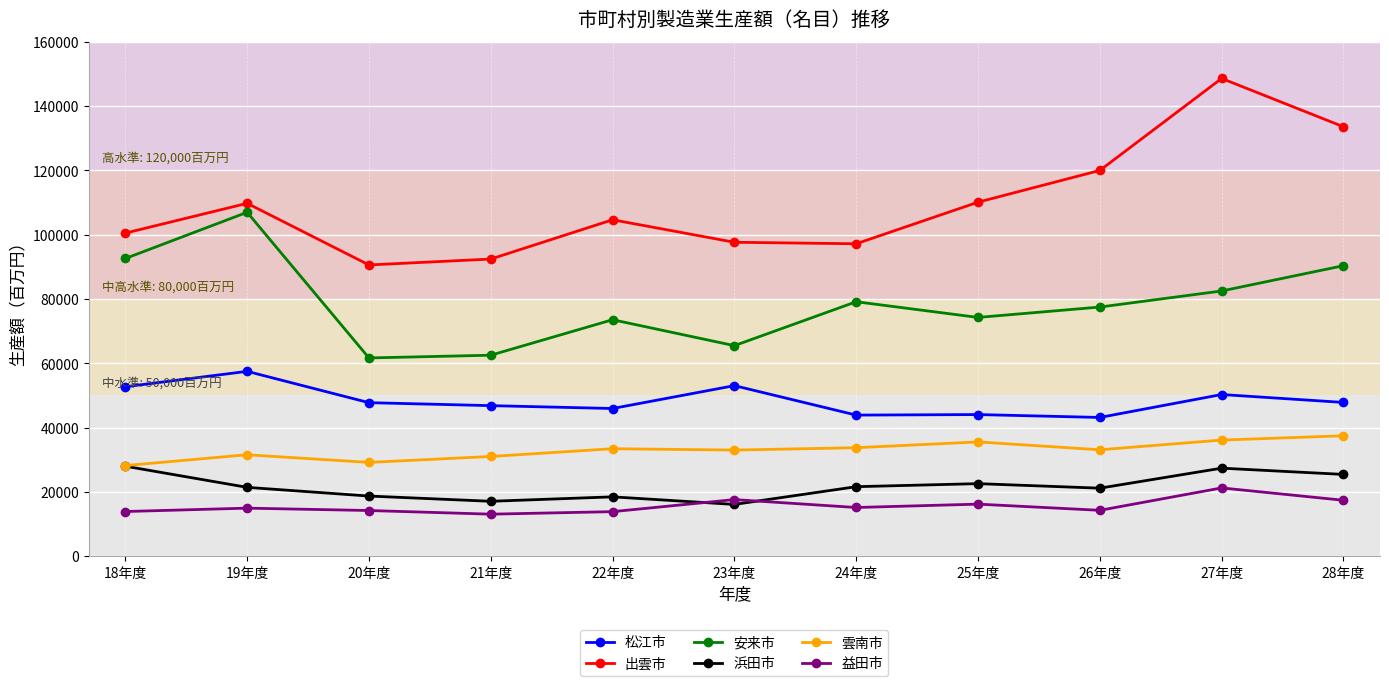

What is the difference between the 益田市 values at 25年度 and 21年度?

3124